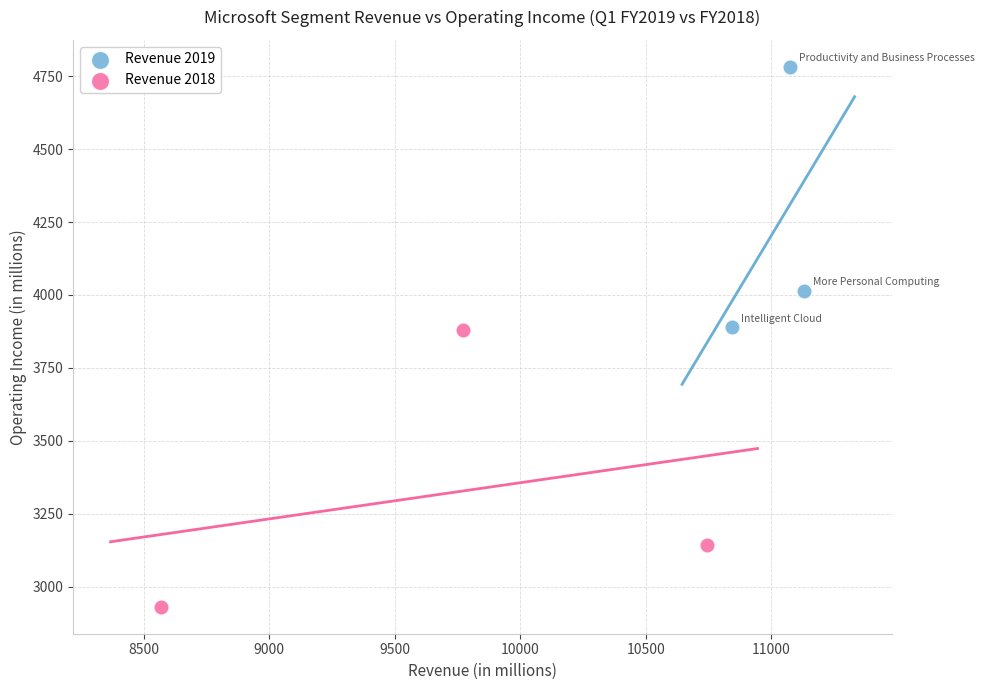

What are all the series names shown in the legend?

Revenue 2019, Revenue 2018